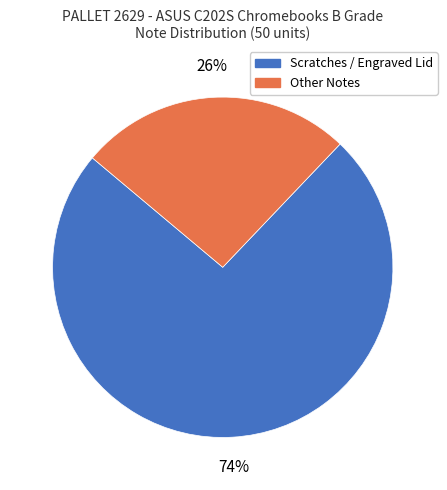

Is the sum of Other Notes and Scratches / Engraved Lid greater than half?

Yes